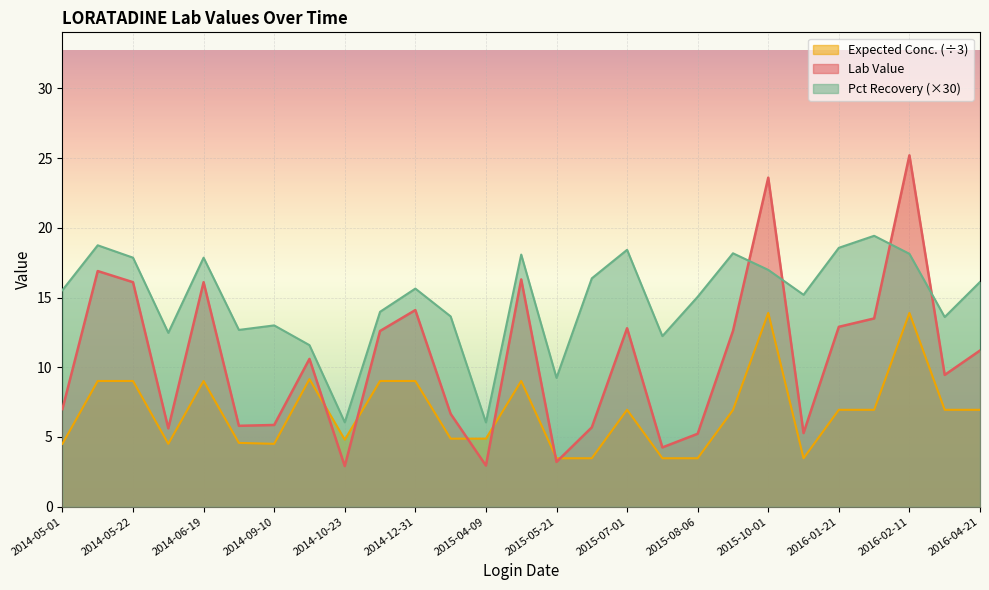

What is the sum of the Expected Conc. values at 2015-10-01 and 2015-05-21?

52.1